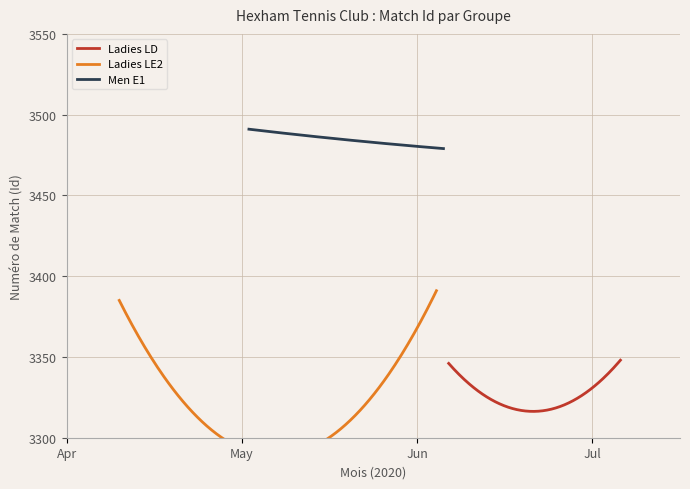

What are all the series names shown in the legend?

Ladies LD, Ladies LE2, Men E1